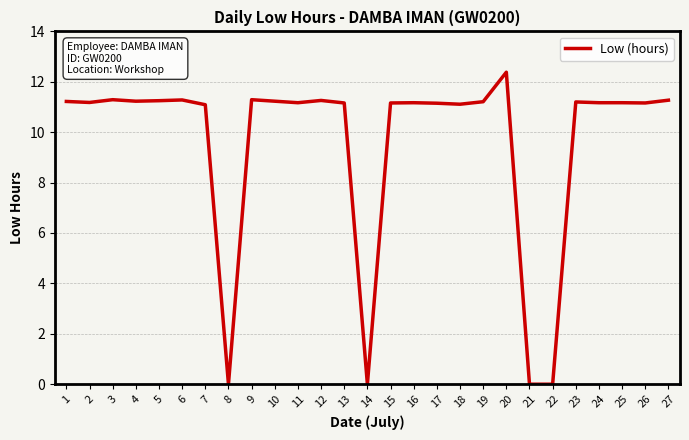

True or false: the data shows 11.2 at 11.

True